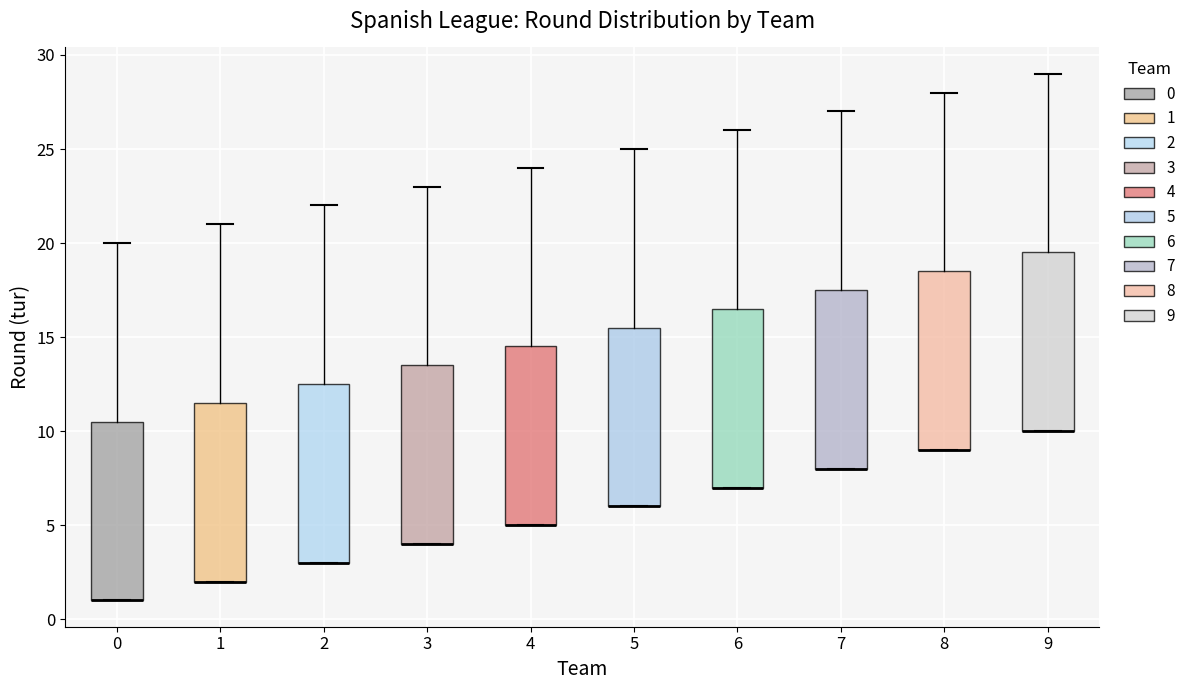

Where does the upper whisker of the box at x = 7 end on the y-axis? The values are not printed on the chart, so give them approximately, as read against the axis.

27.0